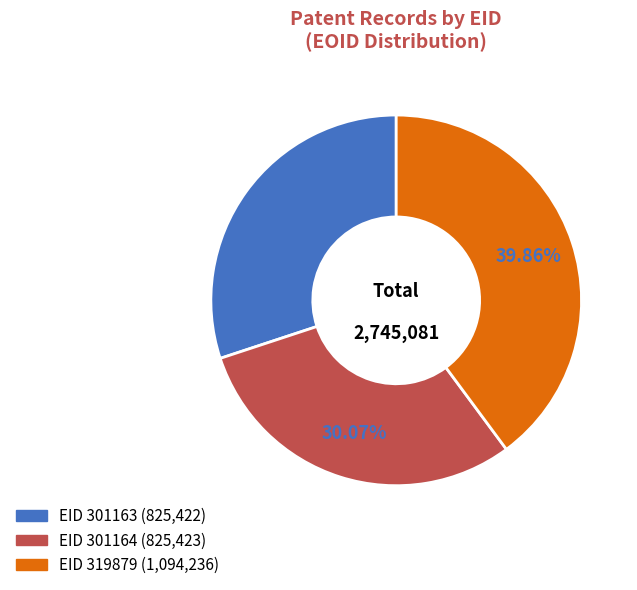

Does any single category account for the majority?

No